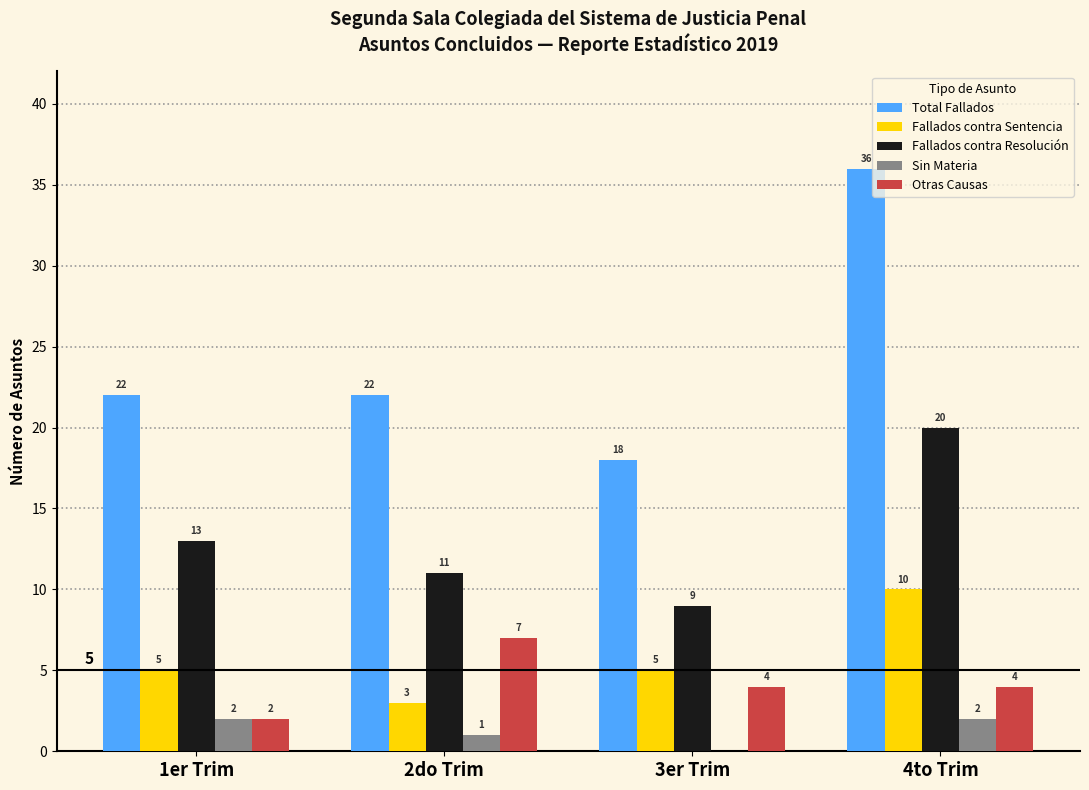

At which category does the chart reach its peak across all series?

4to Trim